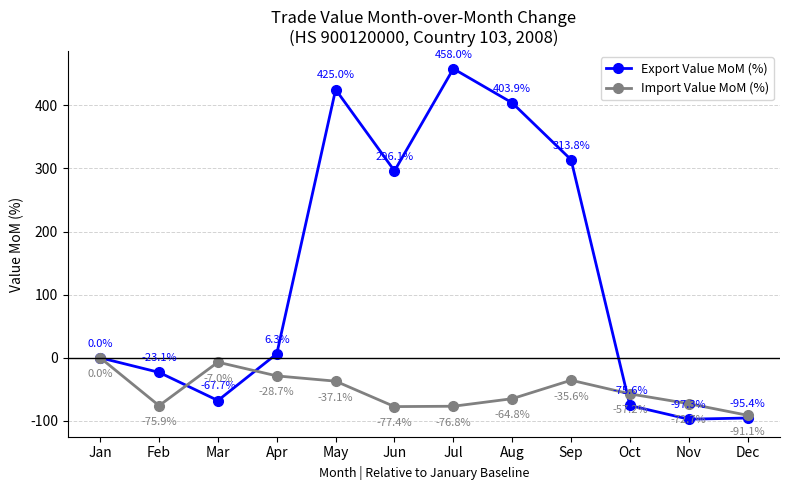

What is the difference between the maximum and minimum values in the Import Value MoM (%) series?

91.1